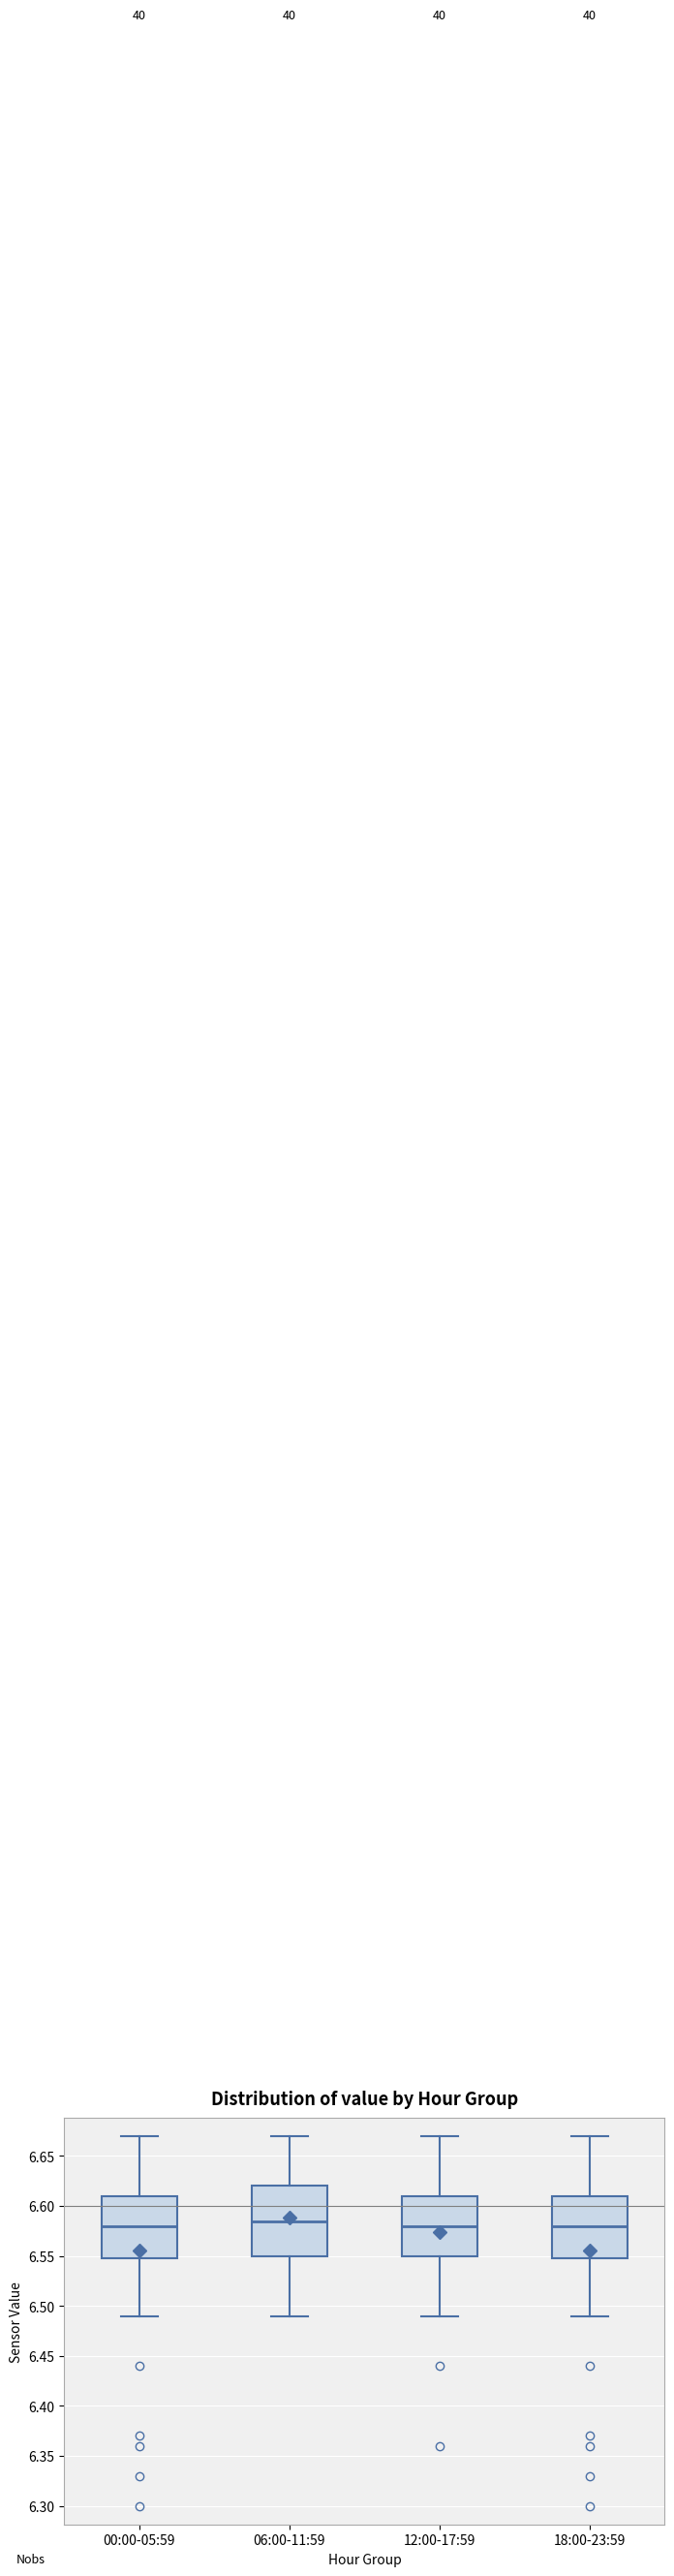

Reading left to right, transcribe this box plot: for each box, give where its median line is, the range the box spans, and where its two whiskers end, as read against the y-axis. The values are not printed on the chart, so give them approximately, as read against the axis.

00:00-05:59: median 6.580, box 6.550 to 6.610, whiskers 6.490 to 6.670
06:00-11:59: median 6.585, box 6.550 to 6.620, whiskers 6.490 to 6.670
12:00-17:59: median 6.580, box 6.550 to 6.610, whiskers 6.490 to 6.670
18:00-23:59: median 6.580, box 6.550 to 6.610, whiskers 6.490 to 6.670